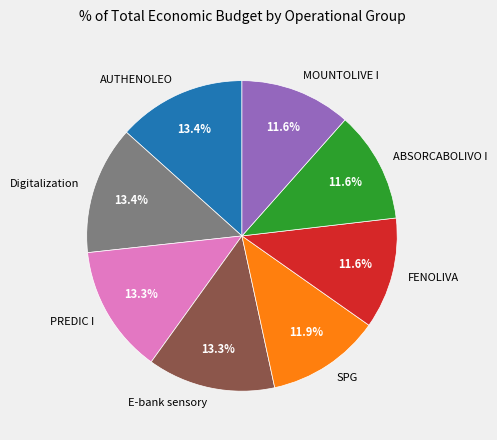

To the nearest percent, what portion does FENOLIVA represent?

12%